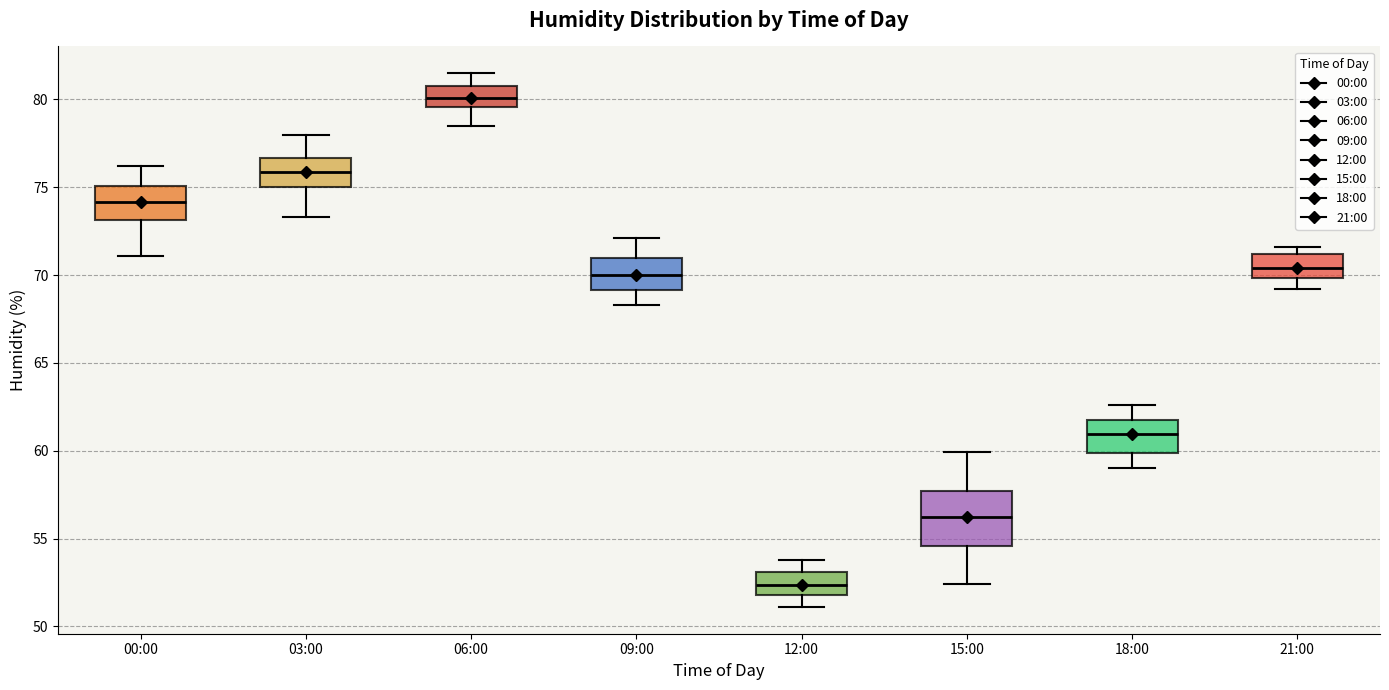

Which box's median line is the lowest?

12:00